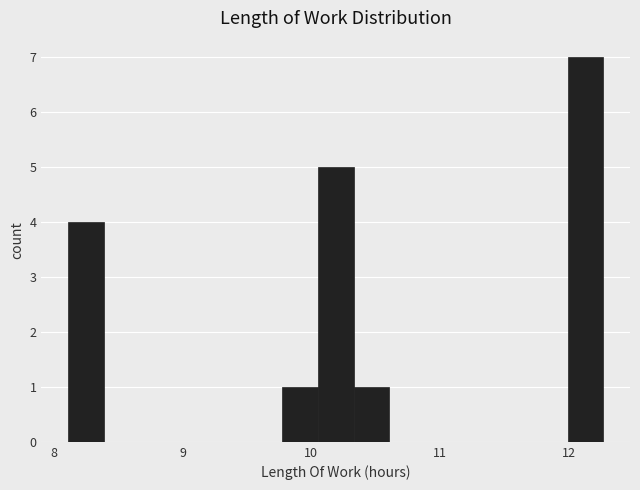

Read against the x-axis, roughly where is the centre of the tallest bar?

12.1